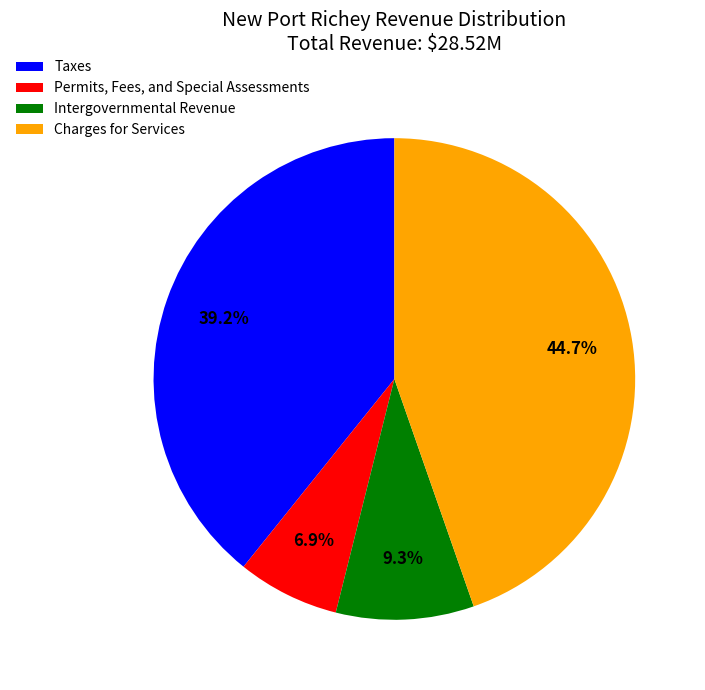

Is it true that Intergovernmental Revenue is 1% of the pie?

False